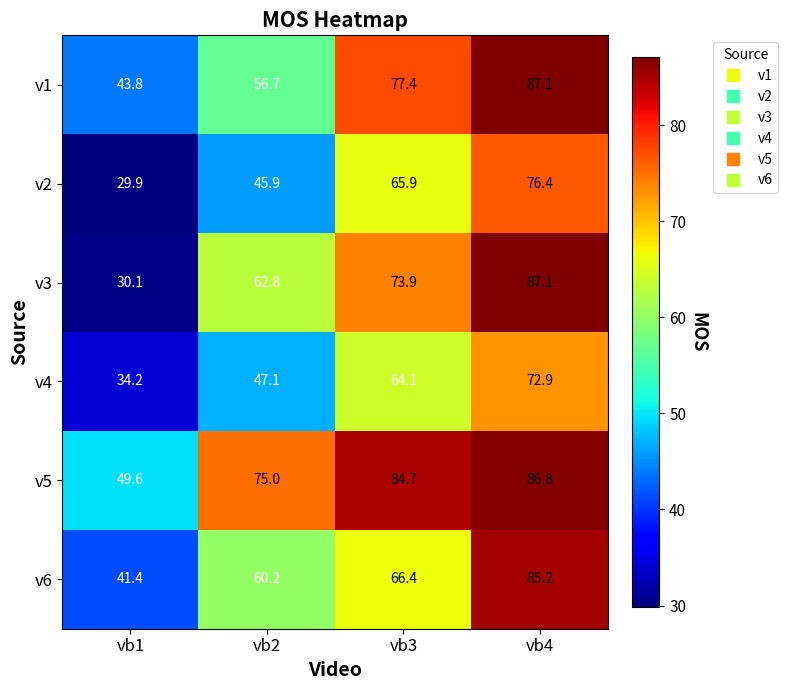

Where is v4 nearest to the value 53?

vb2